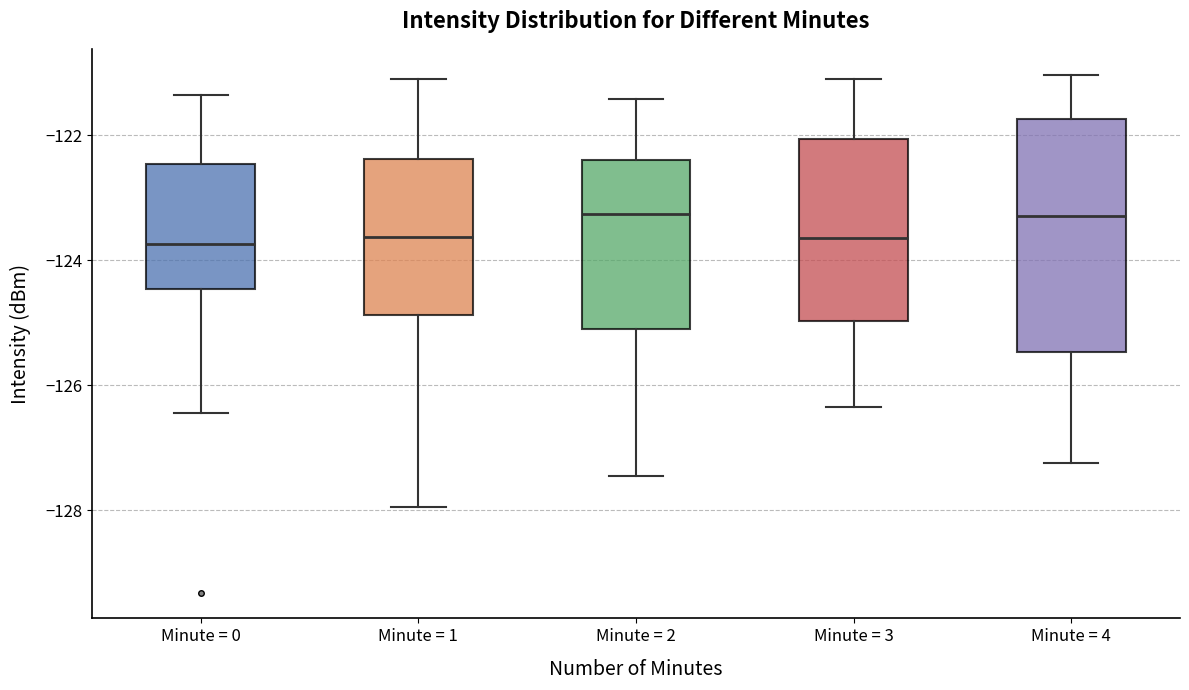

Reading left to right, transcribe this box plot: for each box, give where its median line is, the range the box spans, and where its two whiskers end, as read against the y-axis. The values are not printed on the chart, so give them approximately, as read against the axis.

Minute = 0: median -123.8, box -124.4 to -122.4, whiskers -126.4 to -121.4
Minute = 1: median -123.6, box -124.8 to -122.4, whiskers -128.0 to -121.0
Minute = 2: median -123.2, box -125.0 to -122.4, whiskers -127.4 to -121.4
Minute = 3: median -123.6, box -125.0 to -122.0, whiskers -126.4 to -121.0
Minute = 4: median -123.2, box -125.4 to -121.8, whiskers -127.2 to -121.0